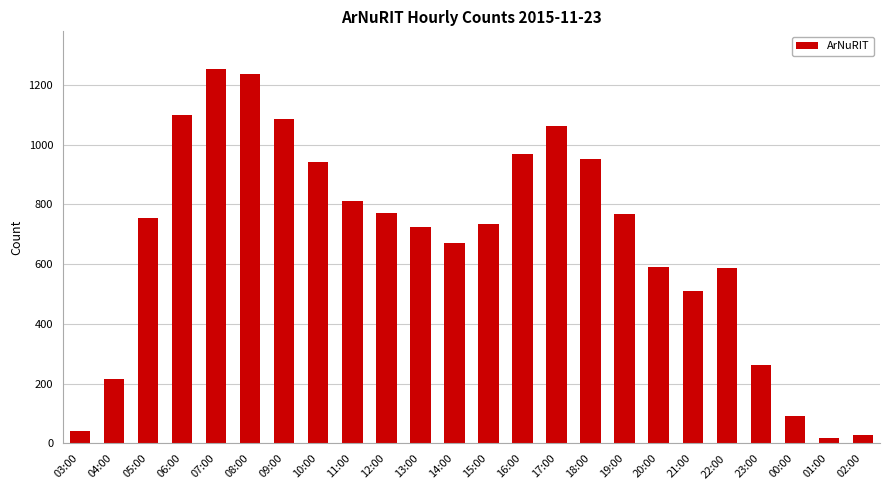

What is the label of the 12th bar from the left?

14:00